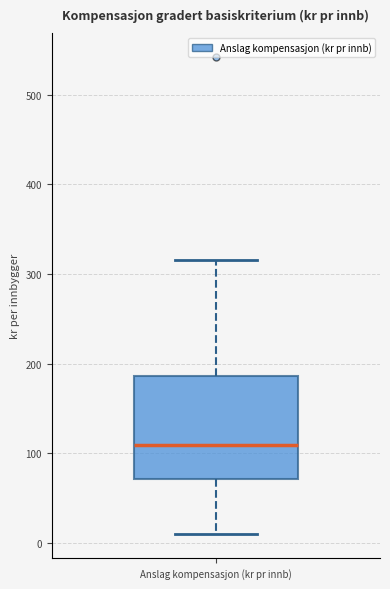

Where does the median line of the box for Anslag kompensasjon (kr pr innb) sit on the y-axis? The values are not printed on the chart, so give them approximately, as read against the axis.

110